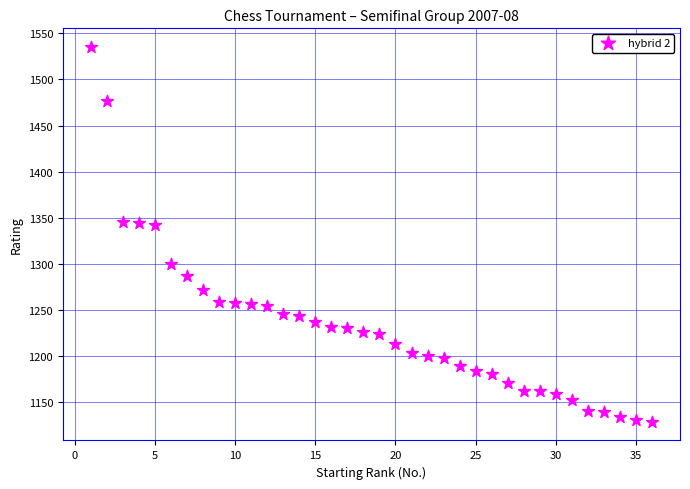

What is the range of X values (max minus min)?

35